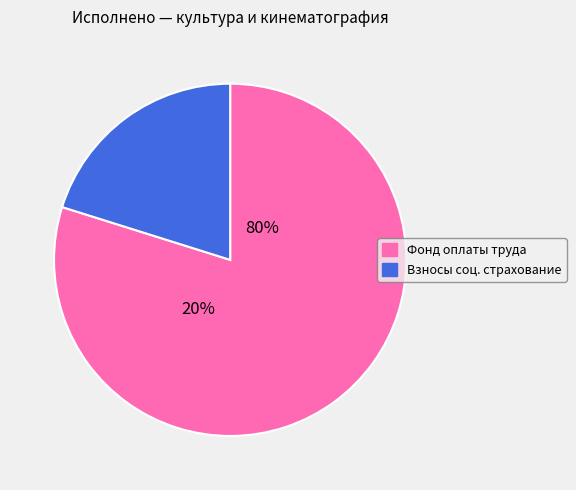

Does Расходы на фонд оплаты труда (23200) account for over 50% of the chart?

Yes